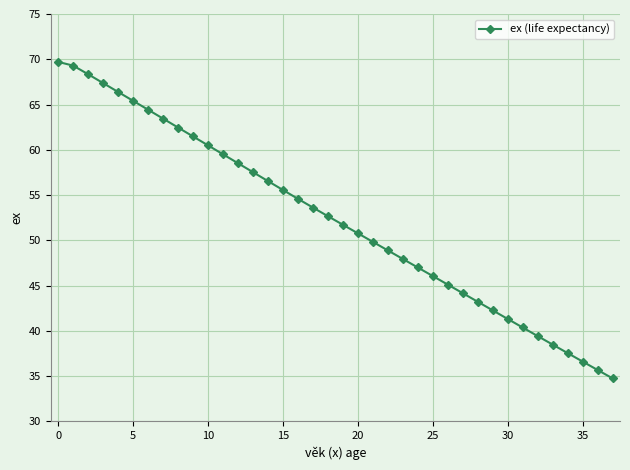

What is the value of the 31st point from the left?

41.3